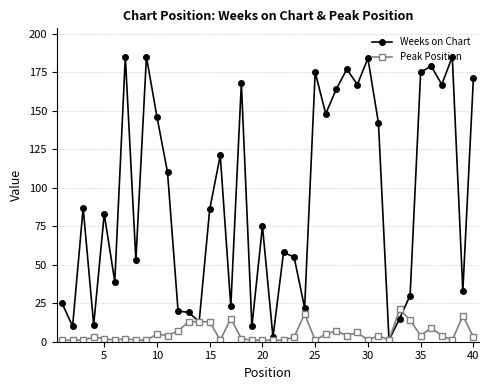

What is the lowest value of the Weeks on Chart series?

1